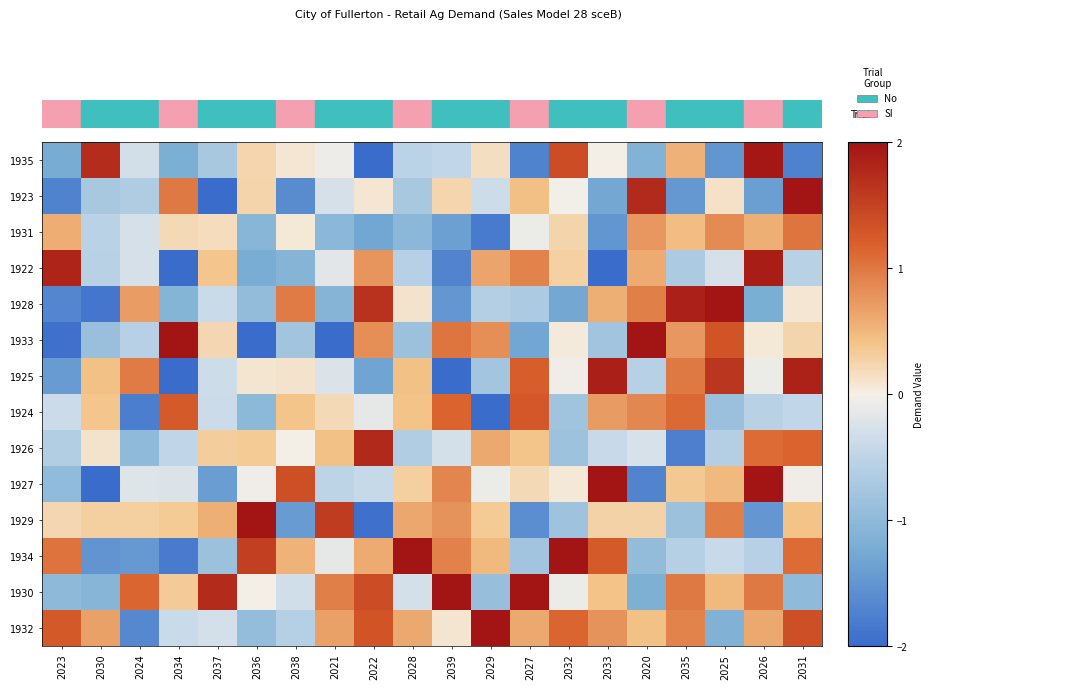

What is the smallest value displayed?

-3.9